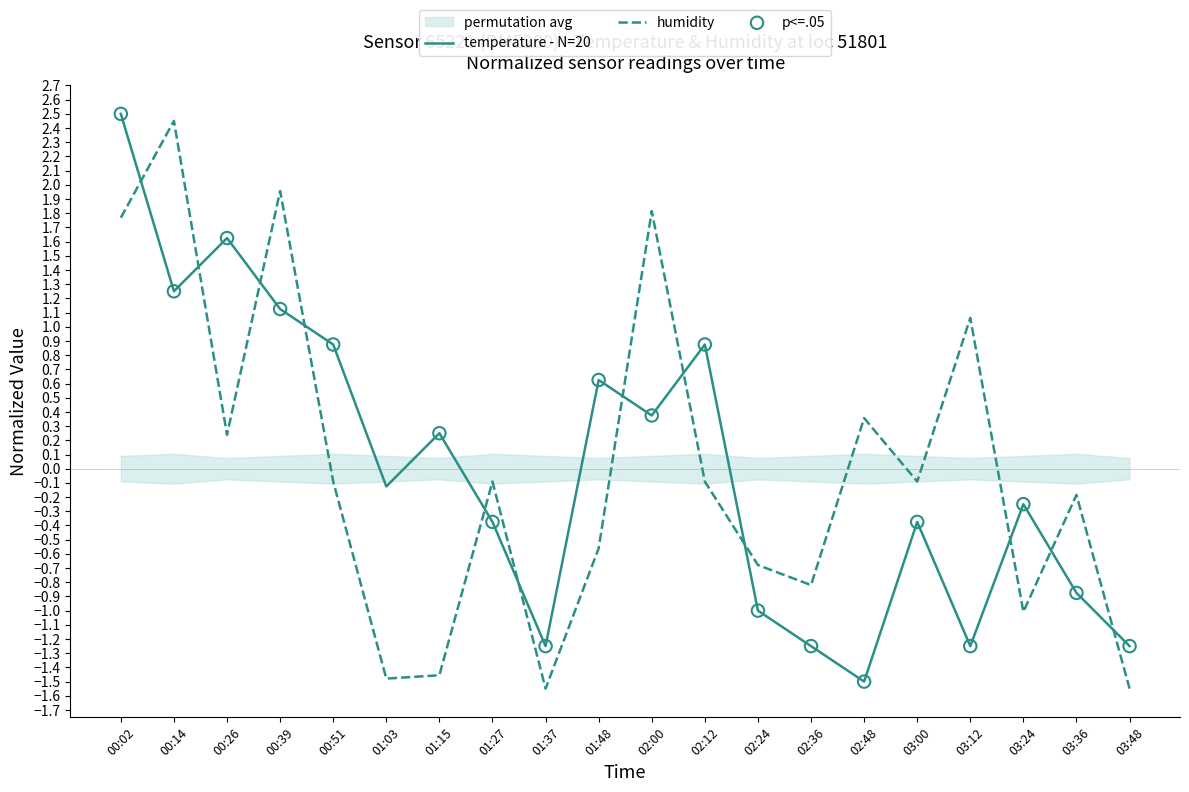

Which series has the largest total across all categories?

humidity